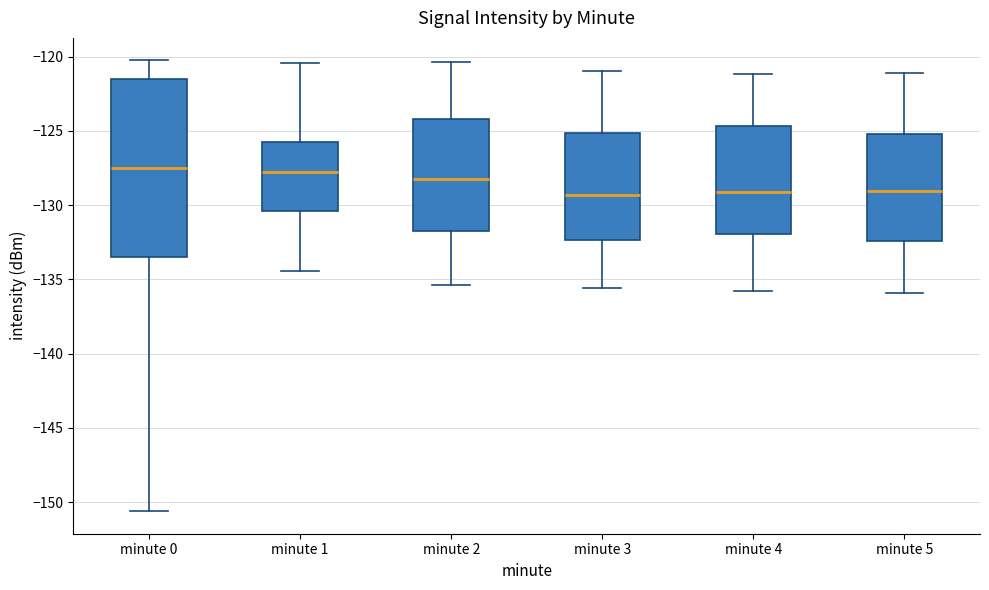

Where is the lower edge of the box for minute 0 on the y-axis? The values are not printed on the chart, so give them approximately, as read against the axis.

-133.5